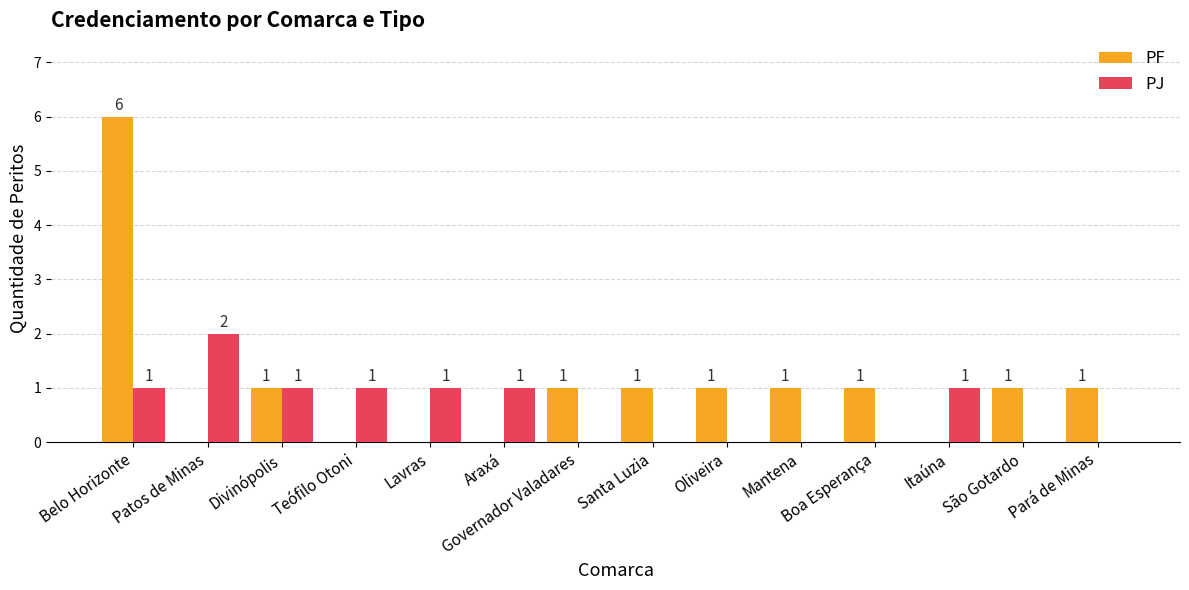

How many groups of bars are there?

14